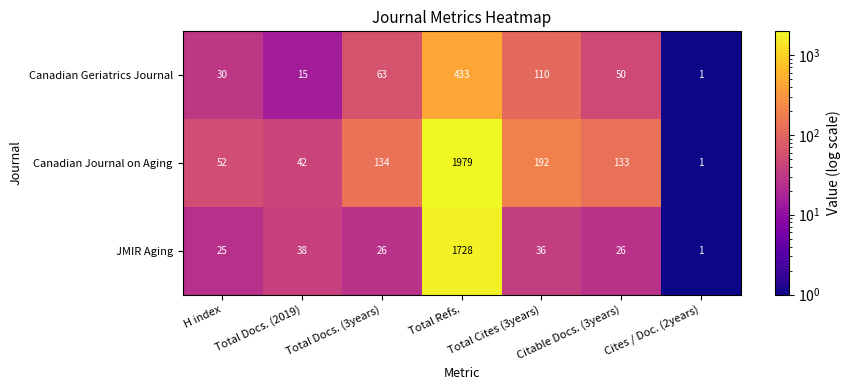

Where is Canadian Journal on Aging nearest to the value 990?

Total Cites (3years)